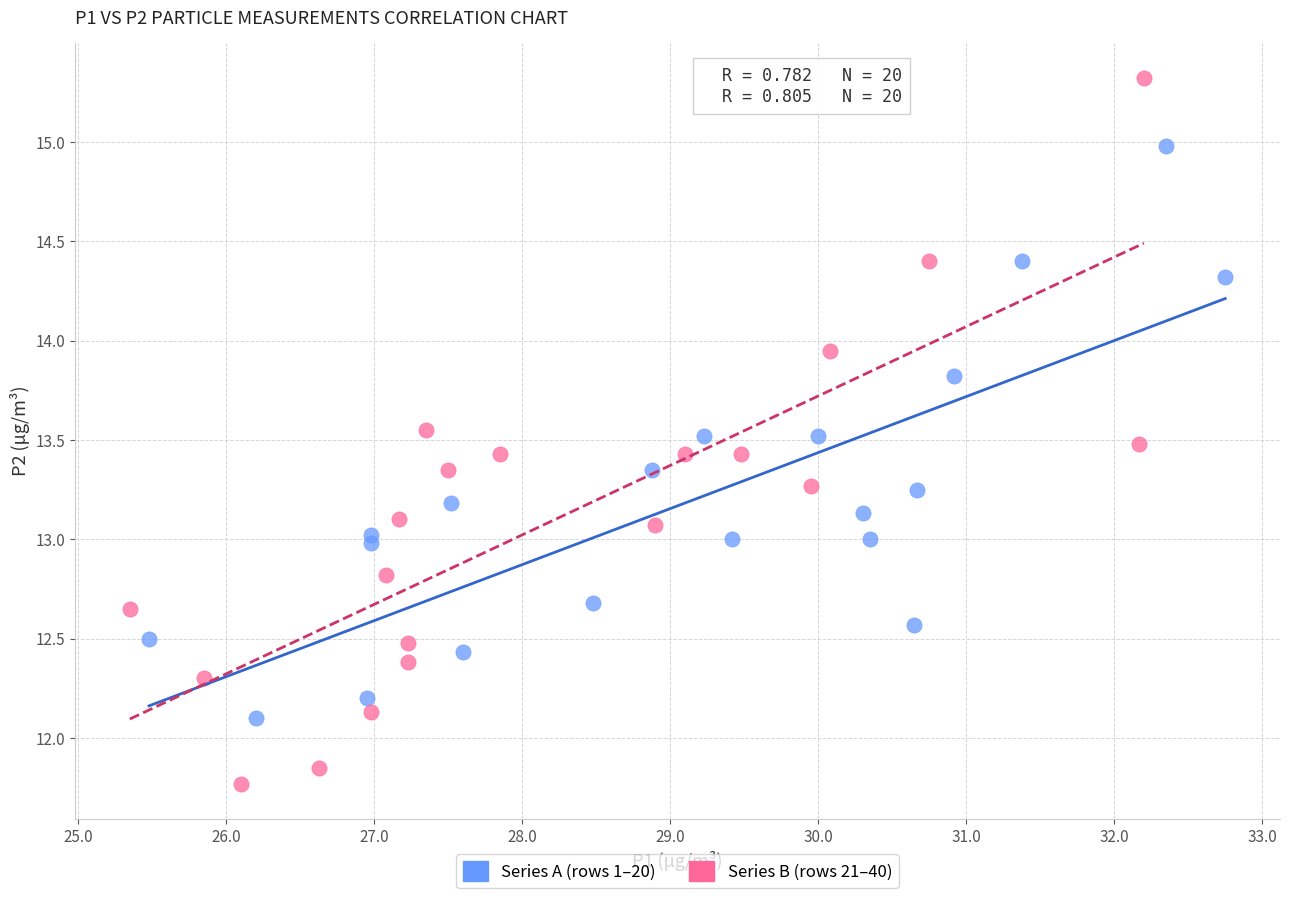

Which series reaches the maximum Y coordinate?

Series B (rows 21–40)